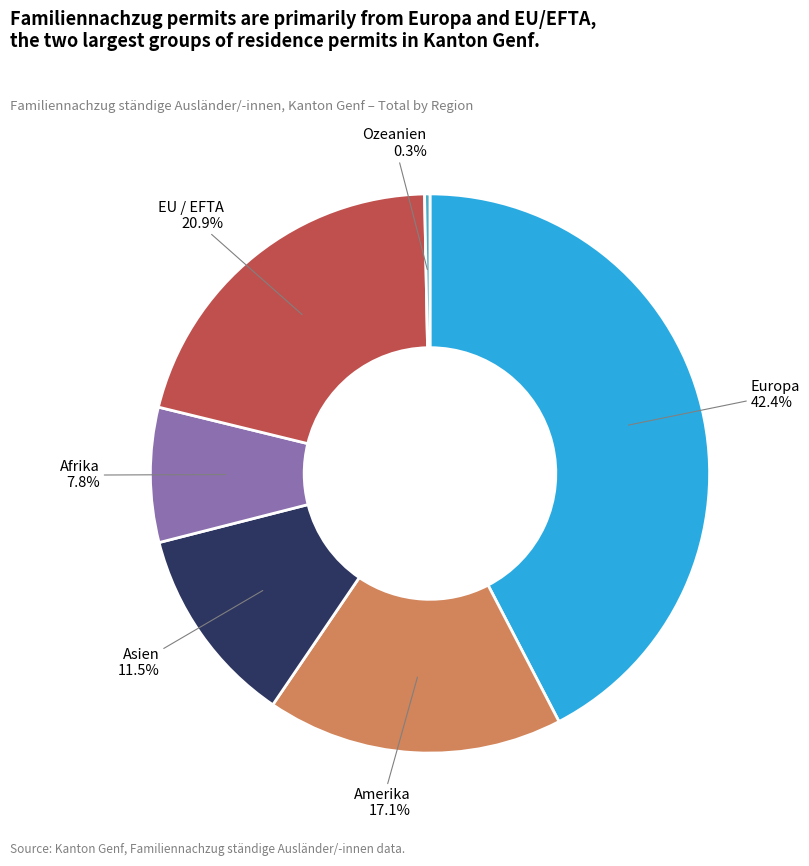

Rank the categories by value from lowest to highest.

Ozeanien, Afrika, Asien, Amerika, EU / EFTA, Europa